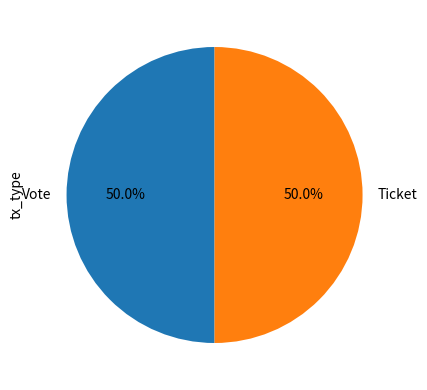

What is the ratio of the value at Vote to the value at Ticket?

1.0